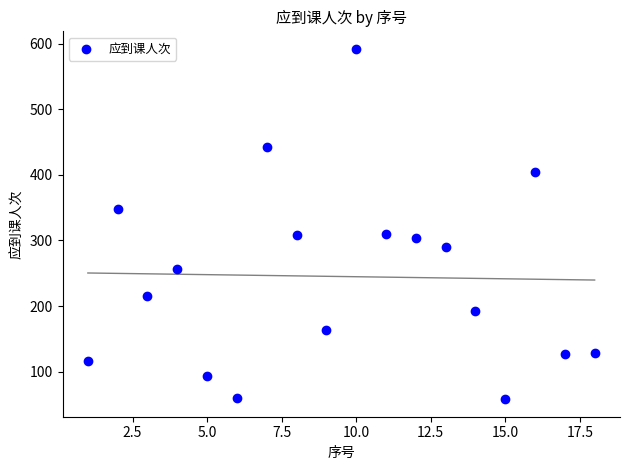

What is the range of Y values (max minus min)?

534